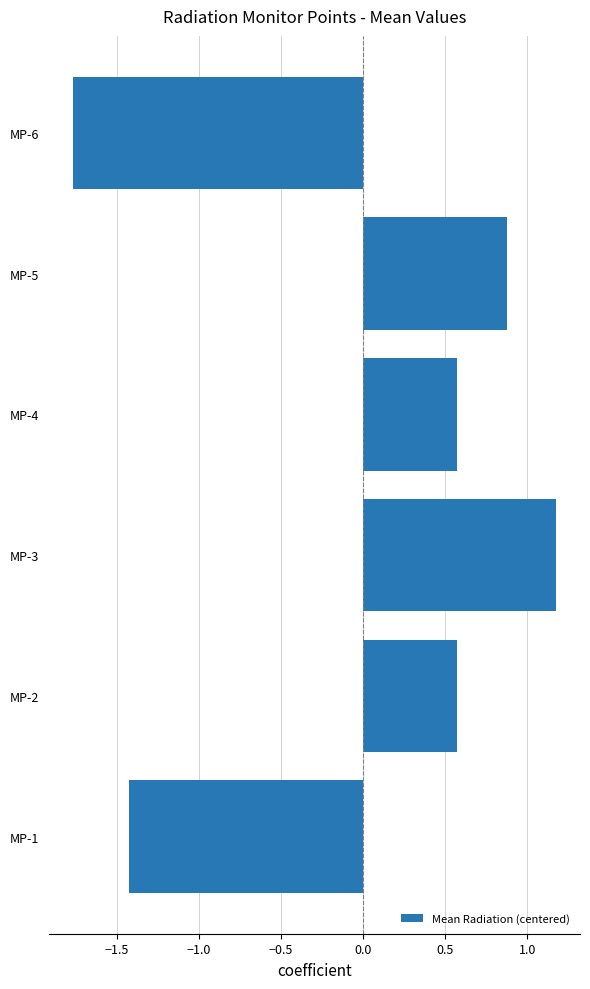

Which label corresponds to the smallest value in the chart?

MP-6